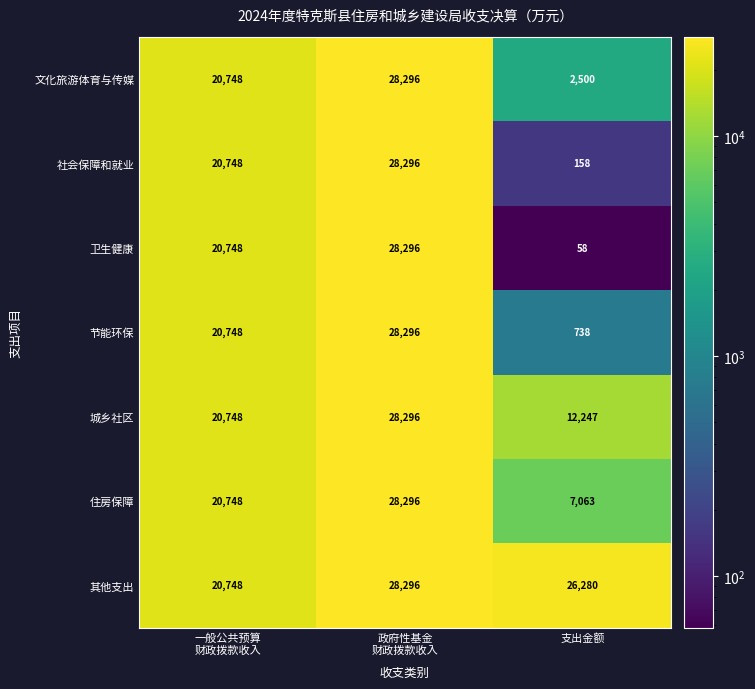

What is the highest value of the 文化旅游体育与传媒 series?

28296